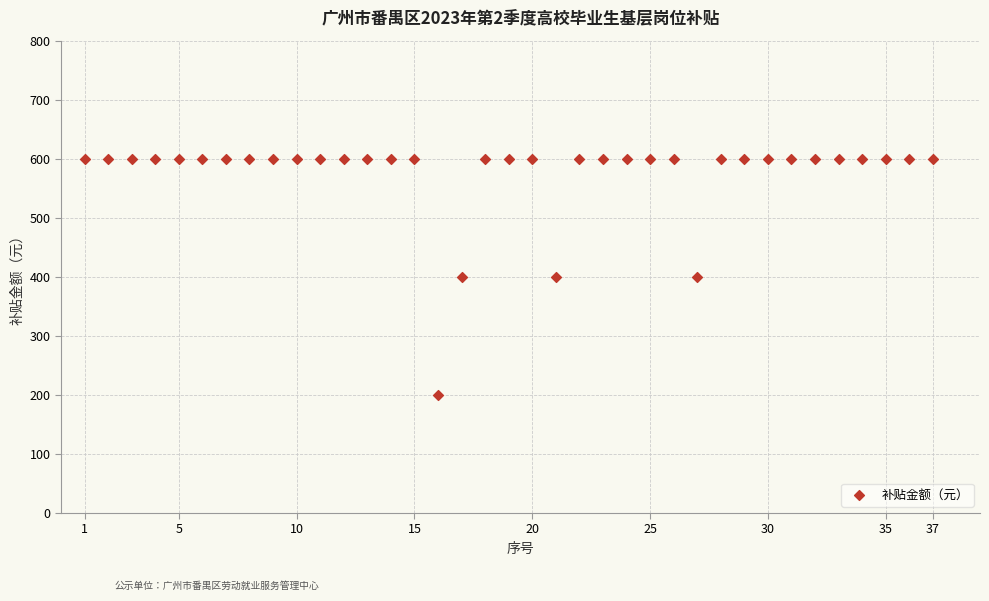

What is the range of X values (max minus min)?

36